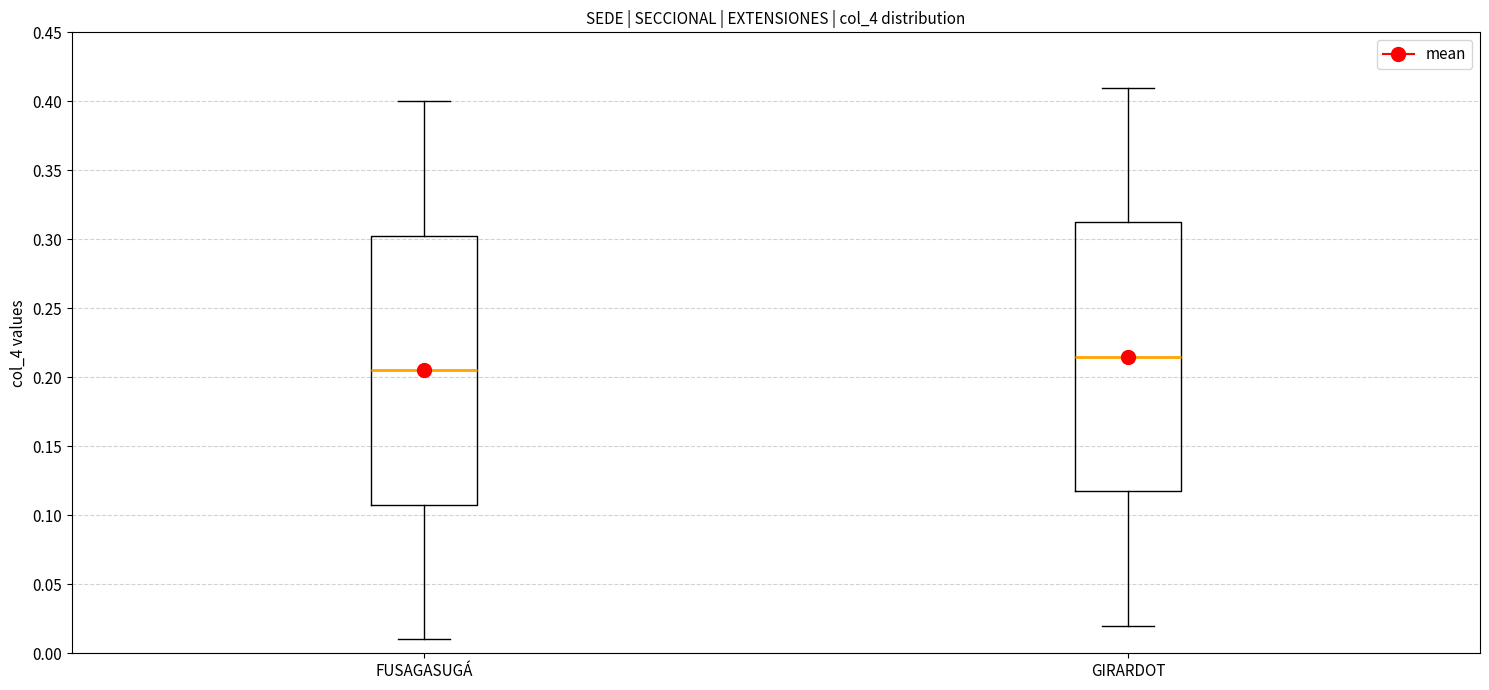

Where is the lower edge of the box for FUSAGASUGÁ on the y-axis? The values are not printed on the chart, so give them approximately, as read against the axis.

0.110